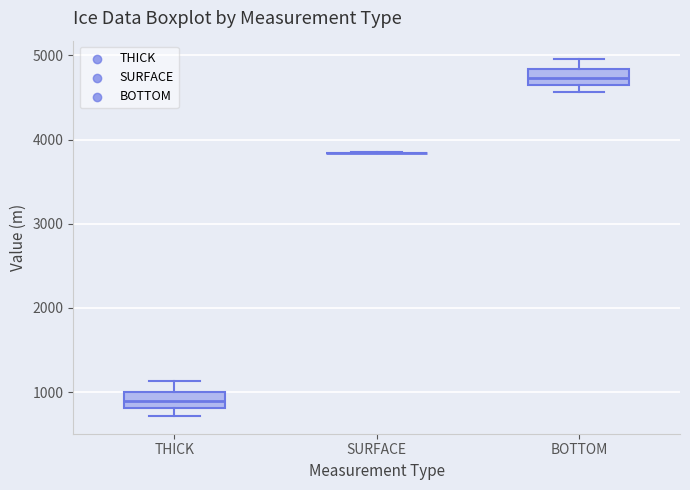

Reading left to right, transcribe this box plot: for each box, give where its median line is, the range the box spans, and where its two whiskers end, as read against the y-axis. The values are not printed on the chart, so give them approximately, as read against the axis.

THICK: median 900, box 800 to 1000, whiskers 700 to 1100
SURFACE: box collapsed to a line at 3800, whiskers 3800 to 3800
BOTTOM: median 4700, box 4600 to 4800, whiskers 4600 (just below the box's lower edge) to 5000